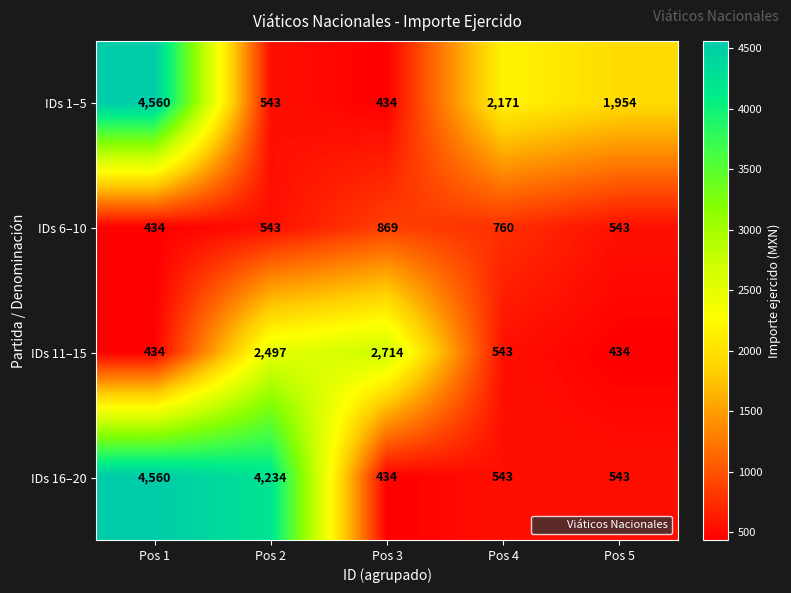

Reading left to right, what are all the values shown in this chart?

IDs 1–5: Pos 1=4560	Pos 2=543	Pos 3=434	Pos 4=2171	Pos 5=1954
IDs 6–10: Pos 1=434	Pos 2=543	Pos 3=869	Pos 4=760	Pos 5=543
IDs 11–15: Pos 1=434	Pos 2=2497	Pos 3=2714	Pos 4=543	Pos 5=434
IDs 16–20: Pos 1=4560	Pos 2=4234	Pos 3=434	Pos 4=543	Pos 5=543